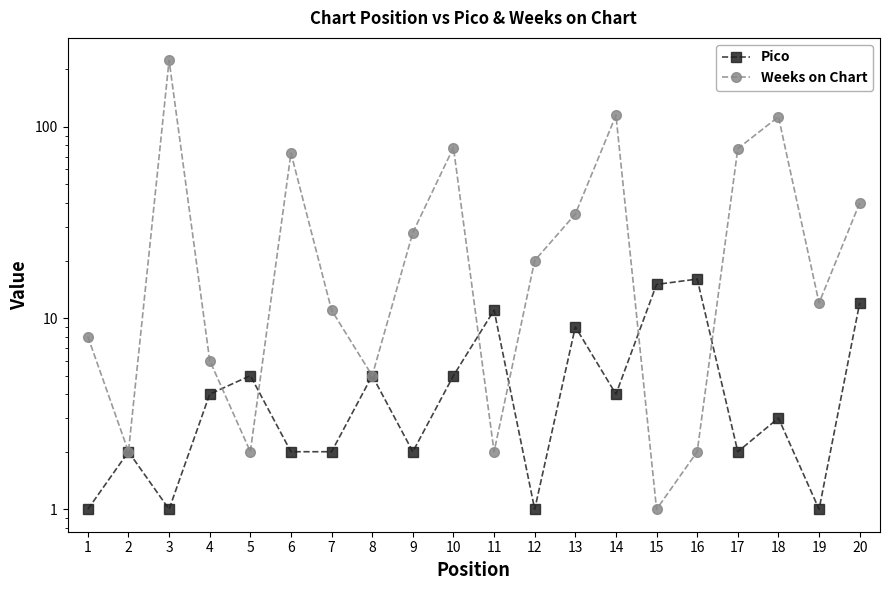

True or false: Pico has more than 0 points higher than both neighbors.

True